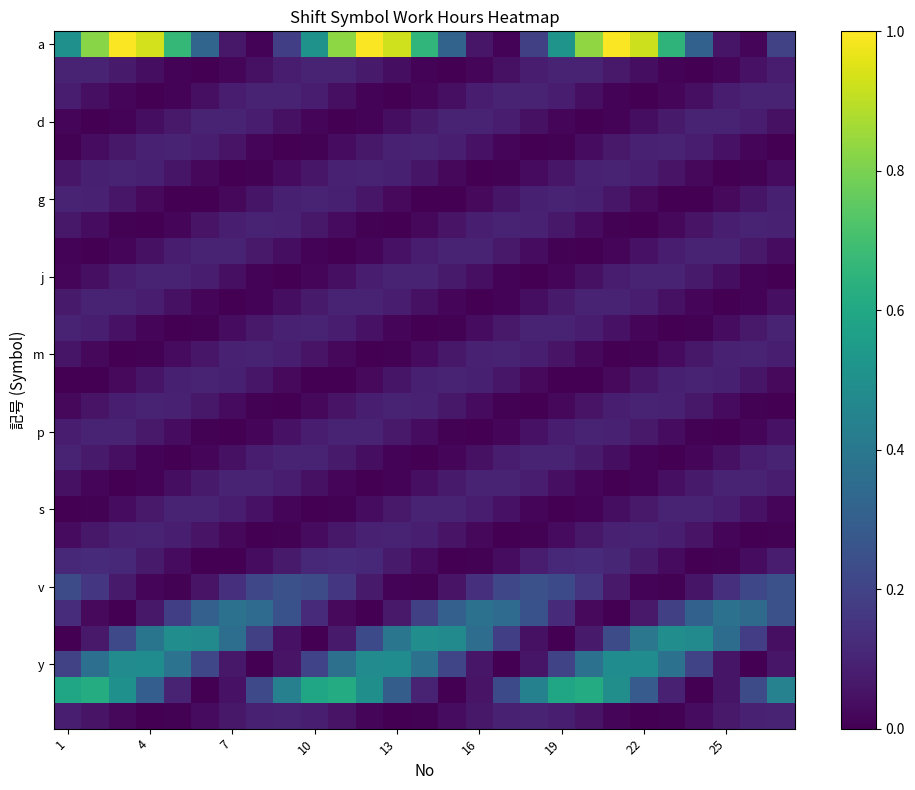

Which series has the largest total across all categories?

a